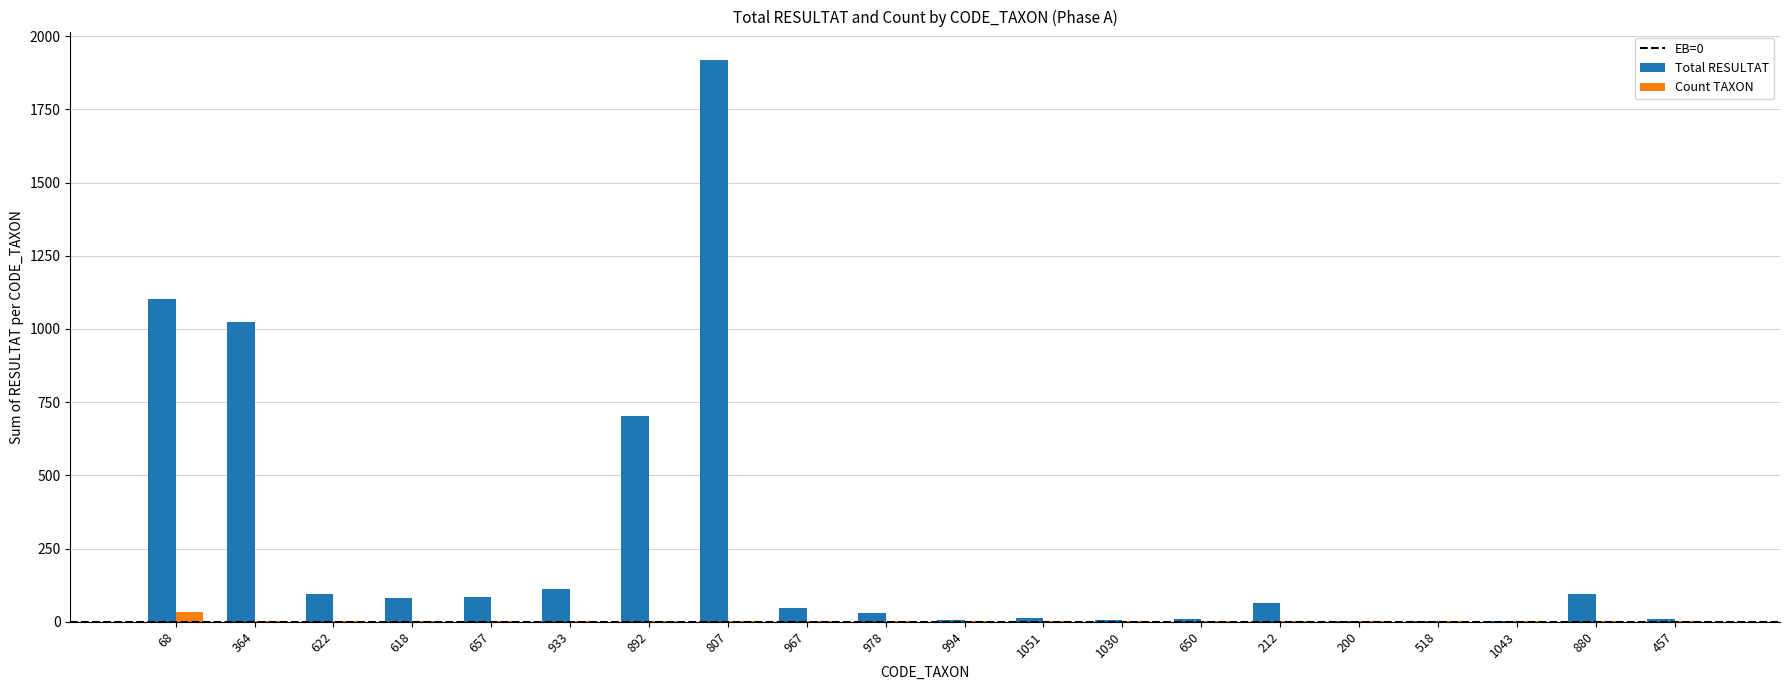

Which category has the highest value across all series?

807